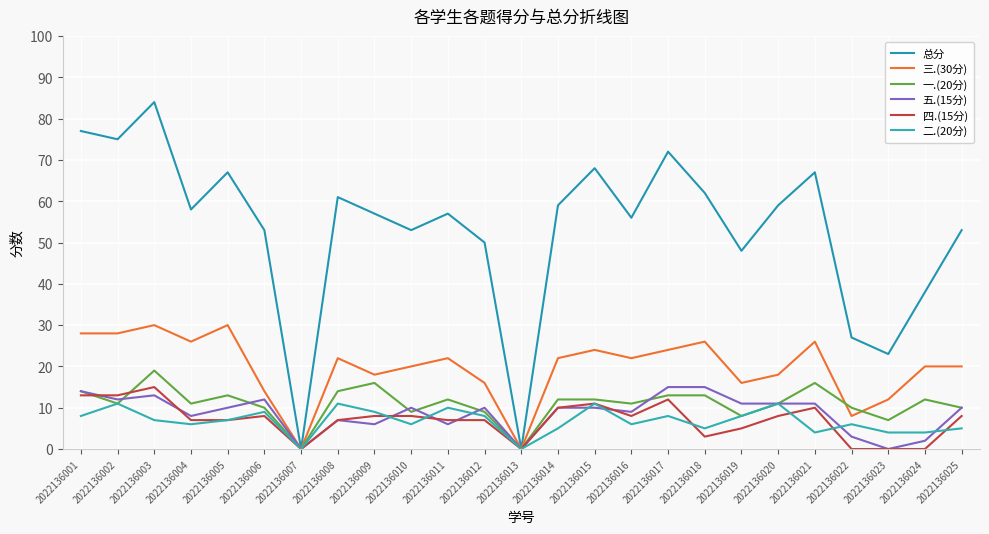

Is it true that 二.(20分) equals 2 at 2022136009?

False